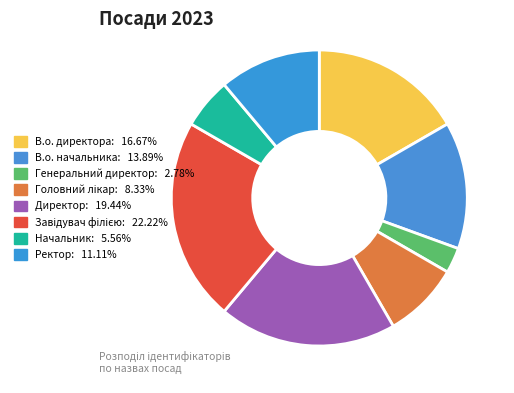

What percentage is the Ректор slice, to the nearest percent?

11%